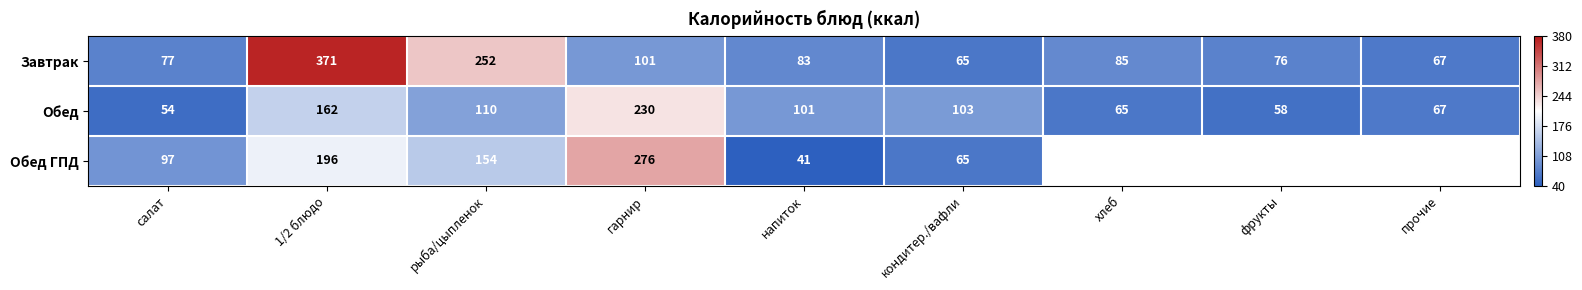

Rank the categories by Завтрак value from highest to lowest.

1/2 блюдо, рыба/цыпленок, гарнир, хлеб, напиток, салат, фрукты, прочие, кондитер./вафли